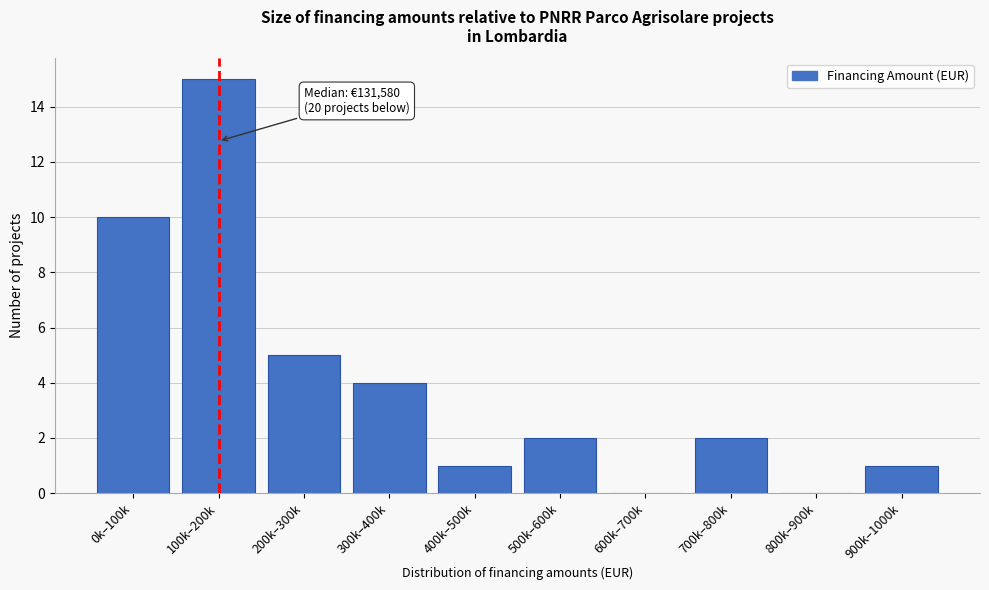

Reading left to right, extract all data points from this chart.

0k–100k=10	100k–200k=15	200k–300k=5	300k–400k=4	400k–500k=1	500k–600k=2	600k–700k=0	700k–800k=2	800k–900k=0	900k–1000k=1